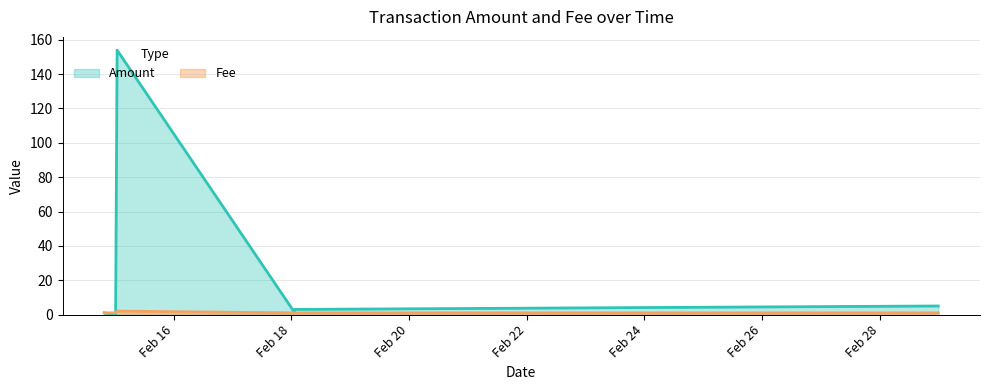

Reading left to right, transcribe all the data shown in this chart.

Amount: 1	0	154	2	1	3	5
Fee: 1	1	2	1	1	1	1